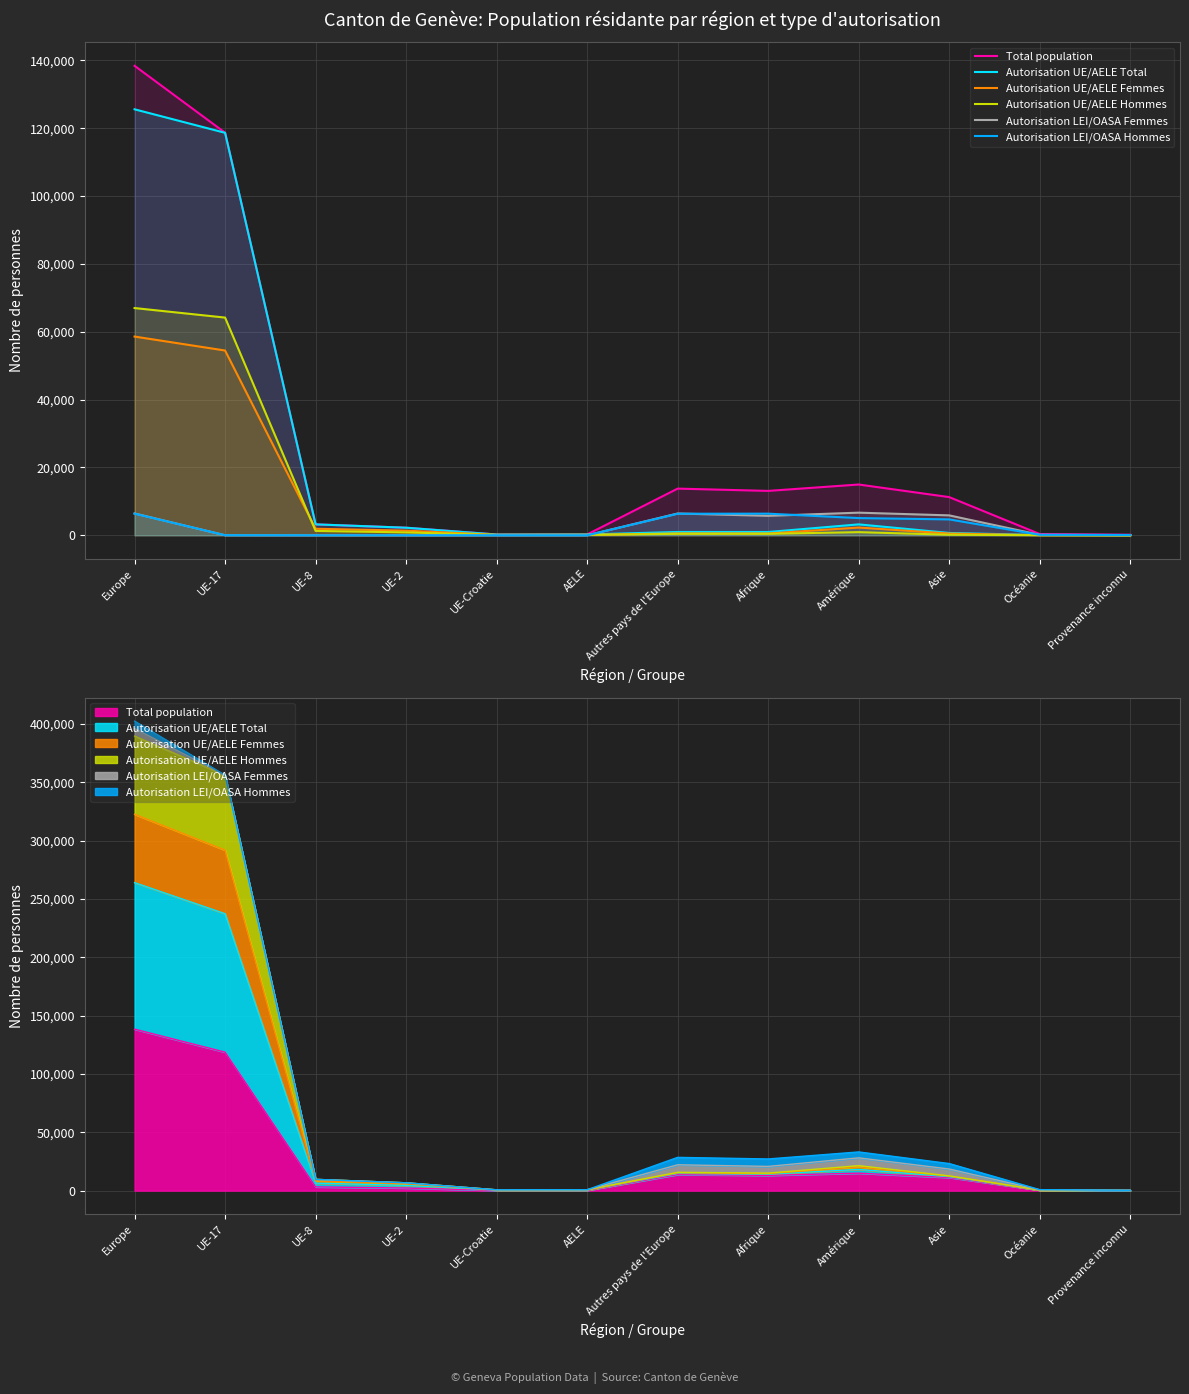

Rank the series by their maximum value, from highest to lowest.

Total population, Autorisation UE/AELE Total, Autorisation UE/AELE Hommes, Autorisation UE/AELE Femmes, Autorisation LEI/OASA Femmes, Autorisation LEI/OASA Hommes